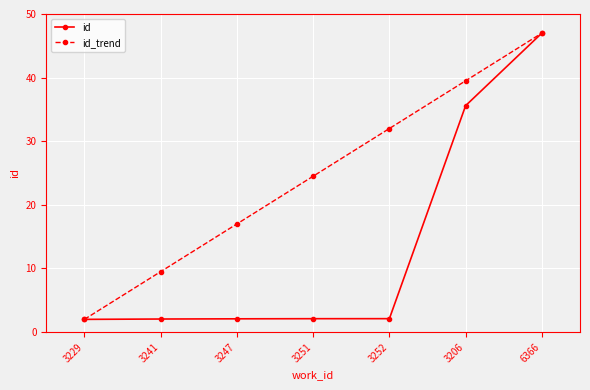

What is the difference between the id_trend values at 6366 and 3247?

30.0